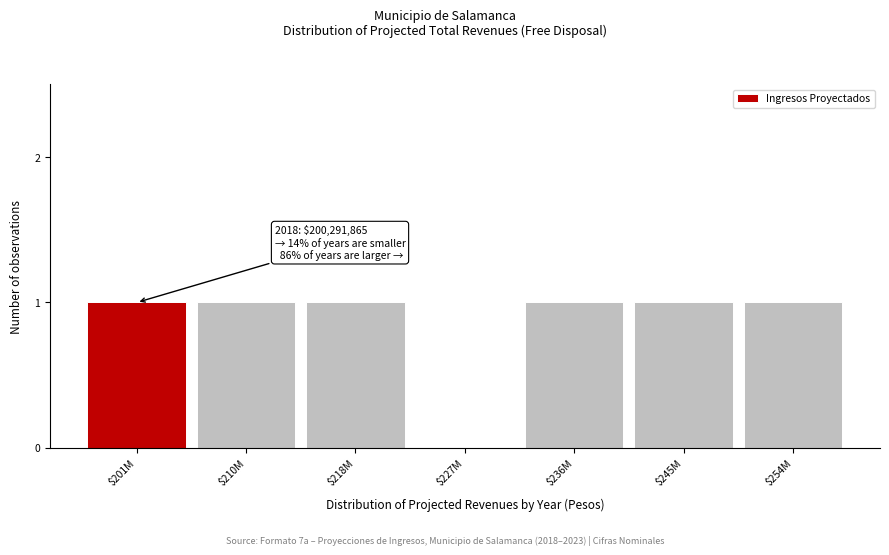

What is the sum of all values?

6